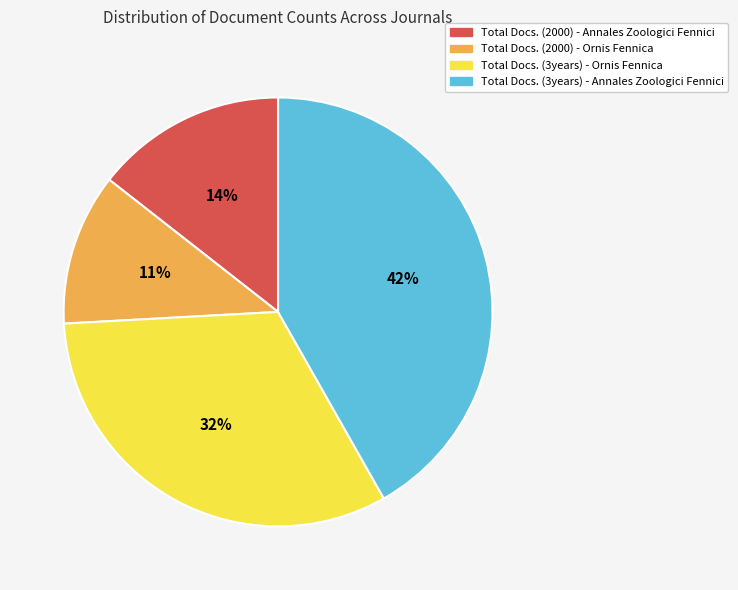

Does Total Docs. (2000) - Annales Zoologici Fennici account for over 50% of the chart?

No